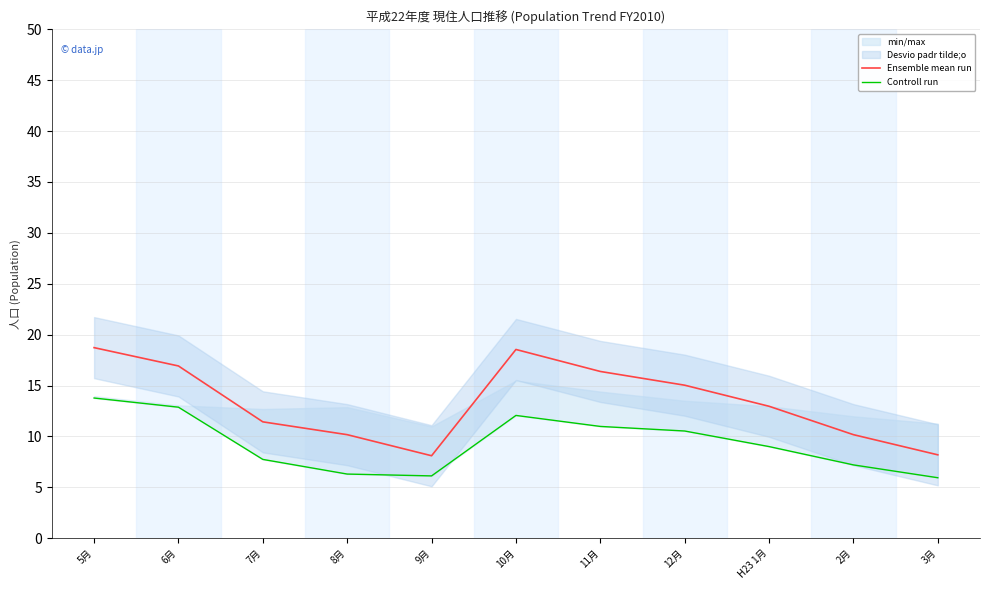

Between 5月 and 10月, which is larger?

5月